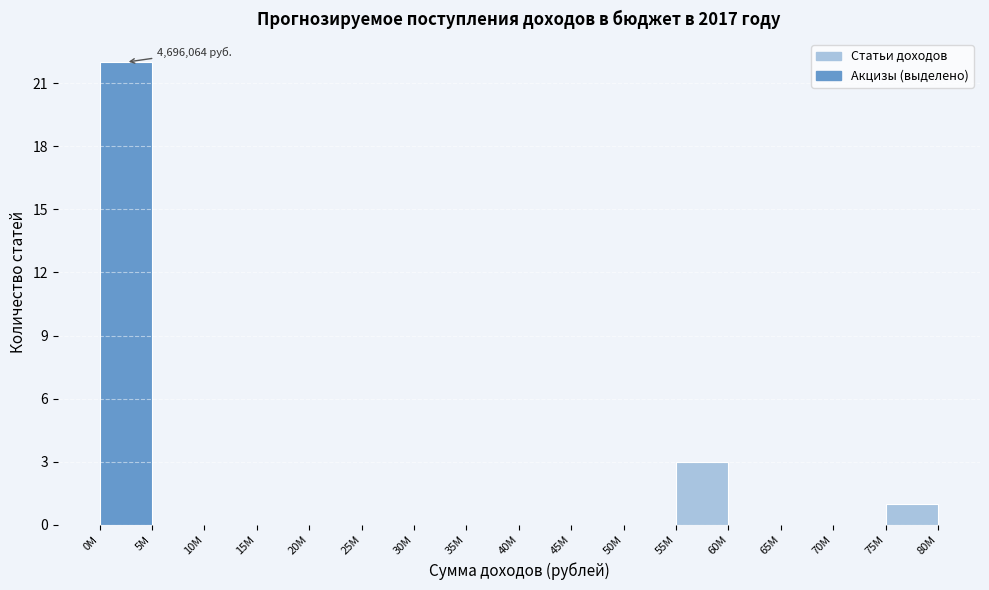

Reading left to right, what are all the values shown in this chart?

0M=22	5M=0	10M=0	15M=0	20M=0	25M=0	30M=0	35M=0	40M=0	45M=0	50M=0	55M=3	60M=0	65M=0	70M=0	75M=1